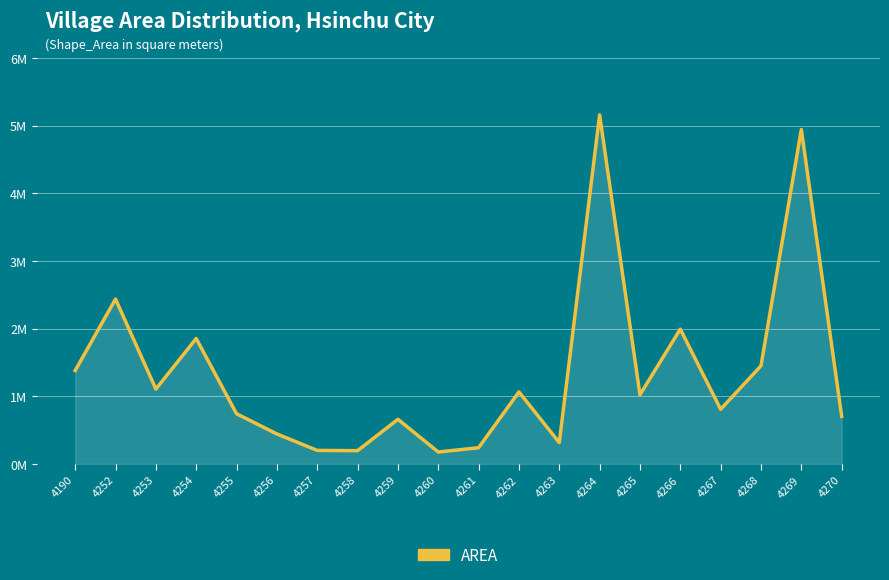

Is it true that the value at 4267 is 808167.4?

True